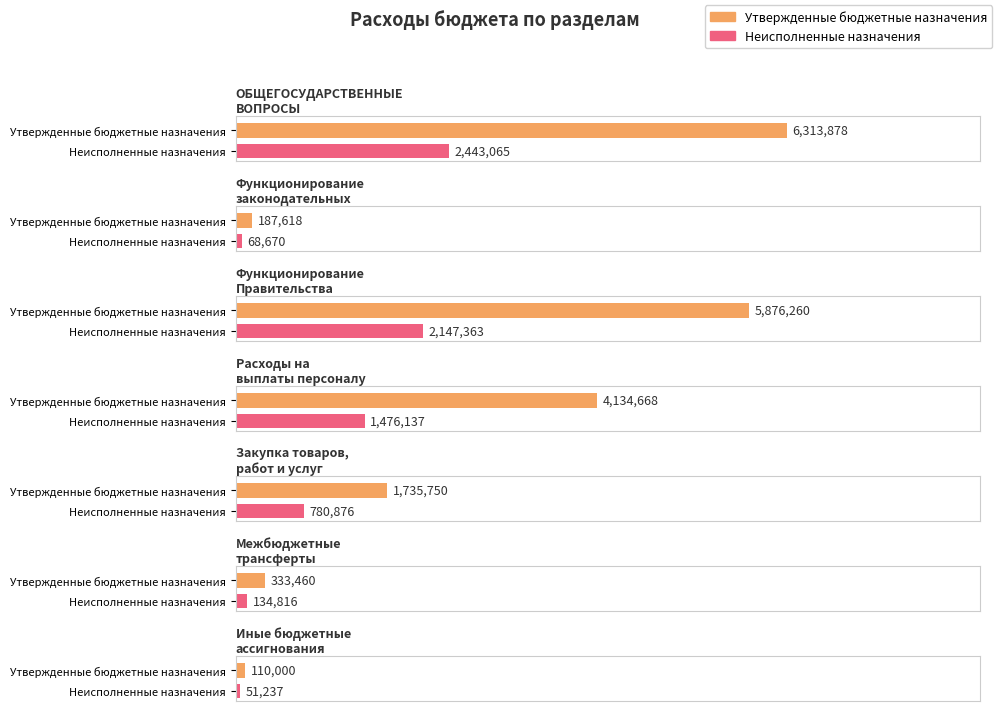

True or false: Утвержденные бюджетные назначения has a value of 333460.0 at Межбюджетные
трансферты.

True